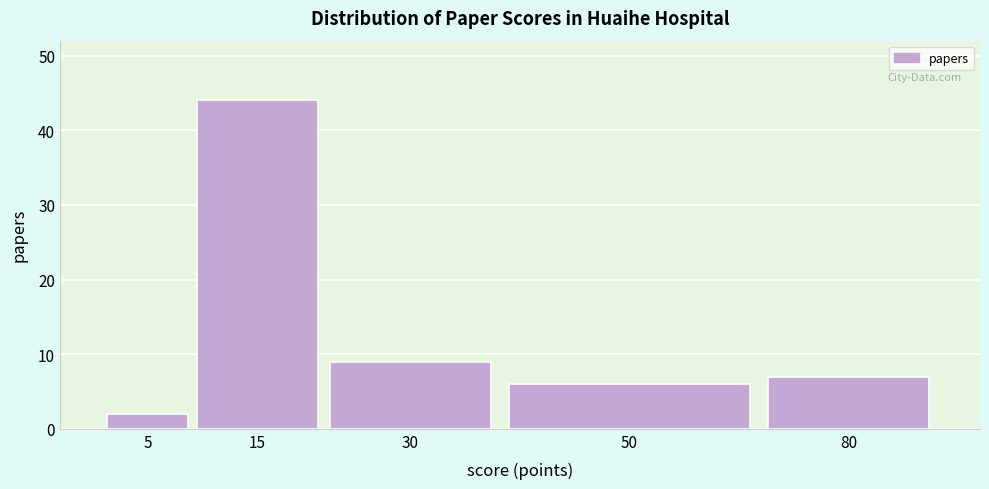

Reading right to left, list all the values displayed in this chart.

80=7	50=6	30=9	15=44	5=2